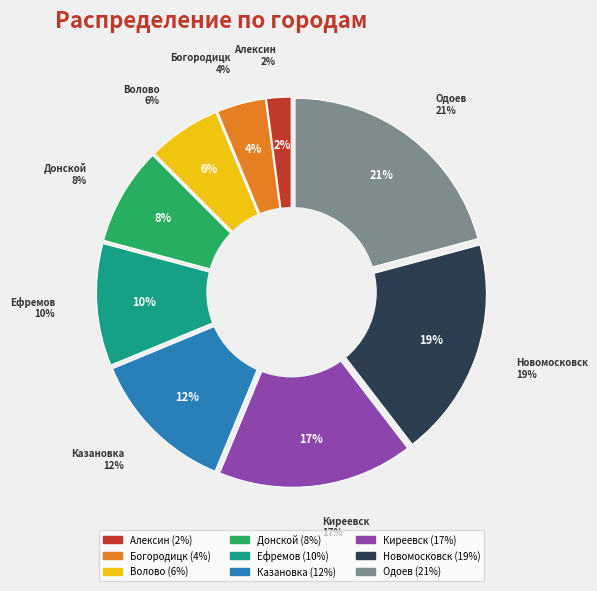

Does any single category account for the majority?

No